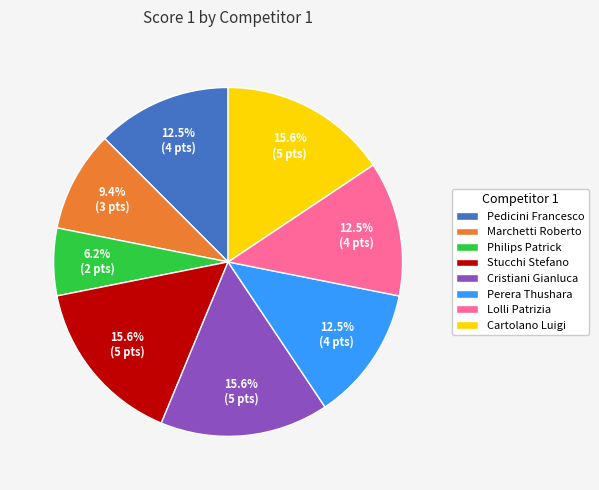

Count the number of slices in the pie.

8